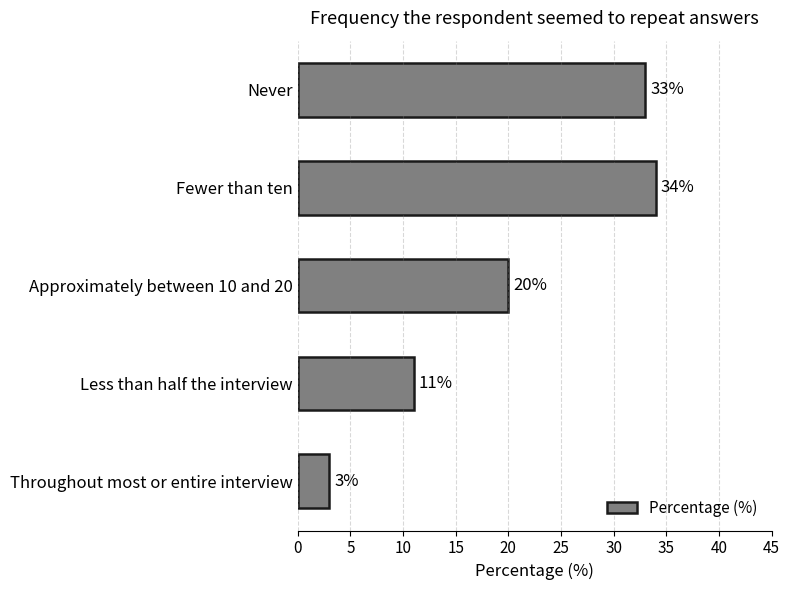

What is the difference between the second highest and second lowest values?

22